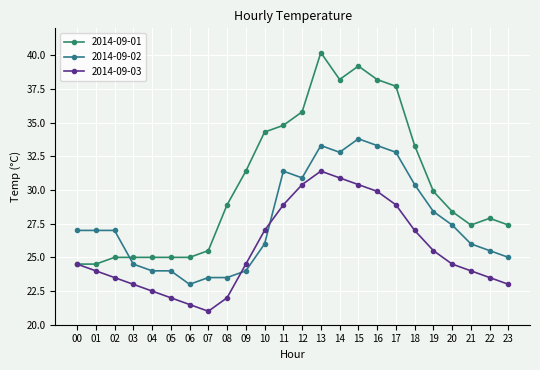

What is the greatest value displayed?

40.2